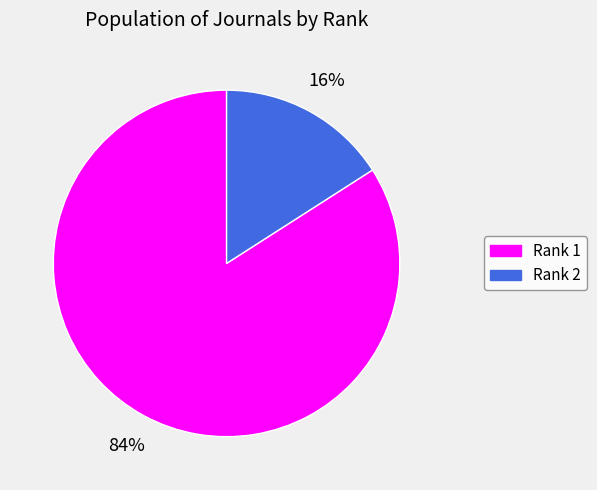

To the nearest percent, what is the difference between the largest and smallest slice percentages?

68%